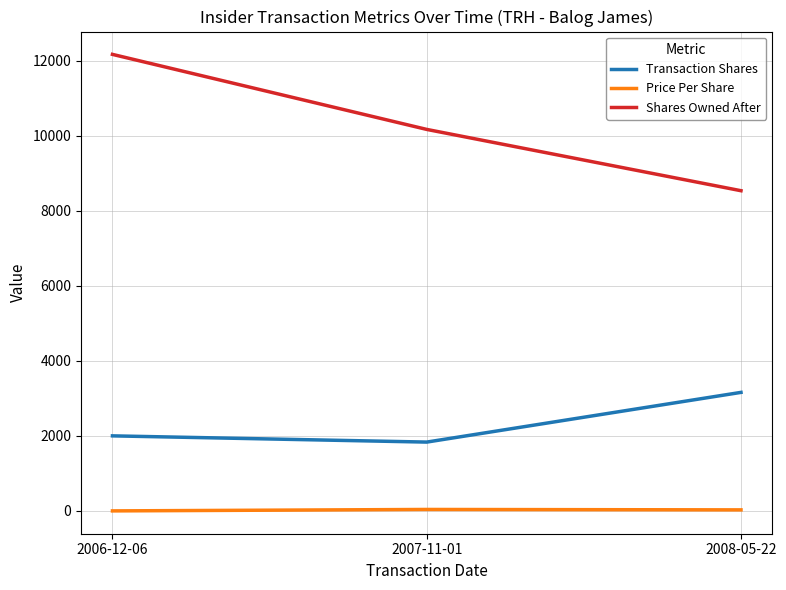

At which label does Shares Owned After reach its peak?

2006-12-06